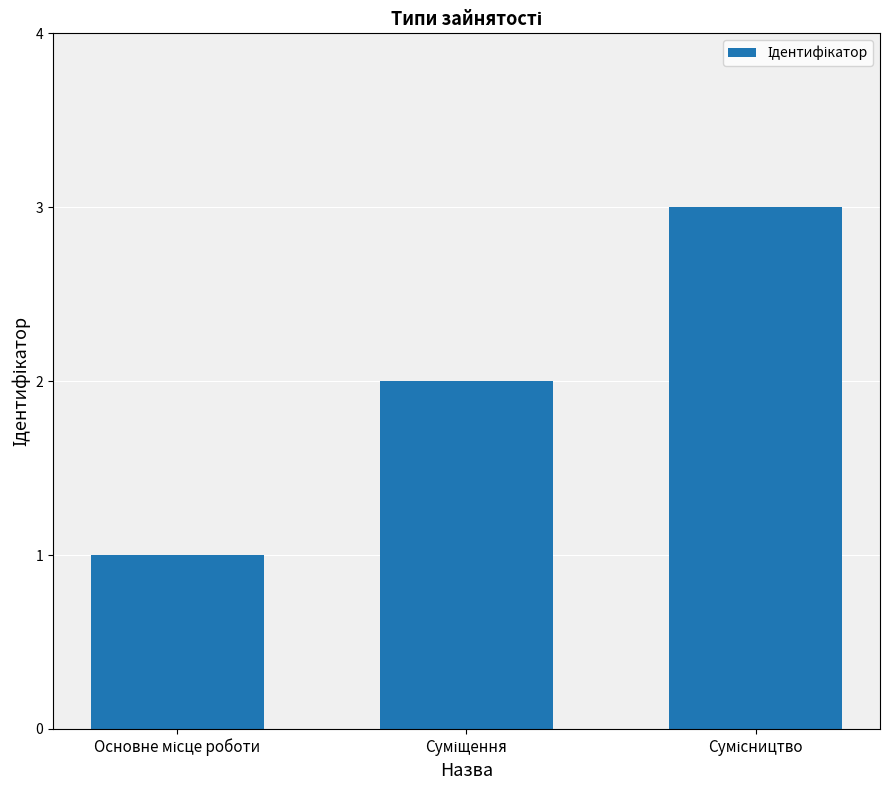

What is the maximum value shown in the chart?

3